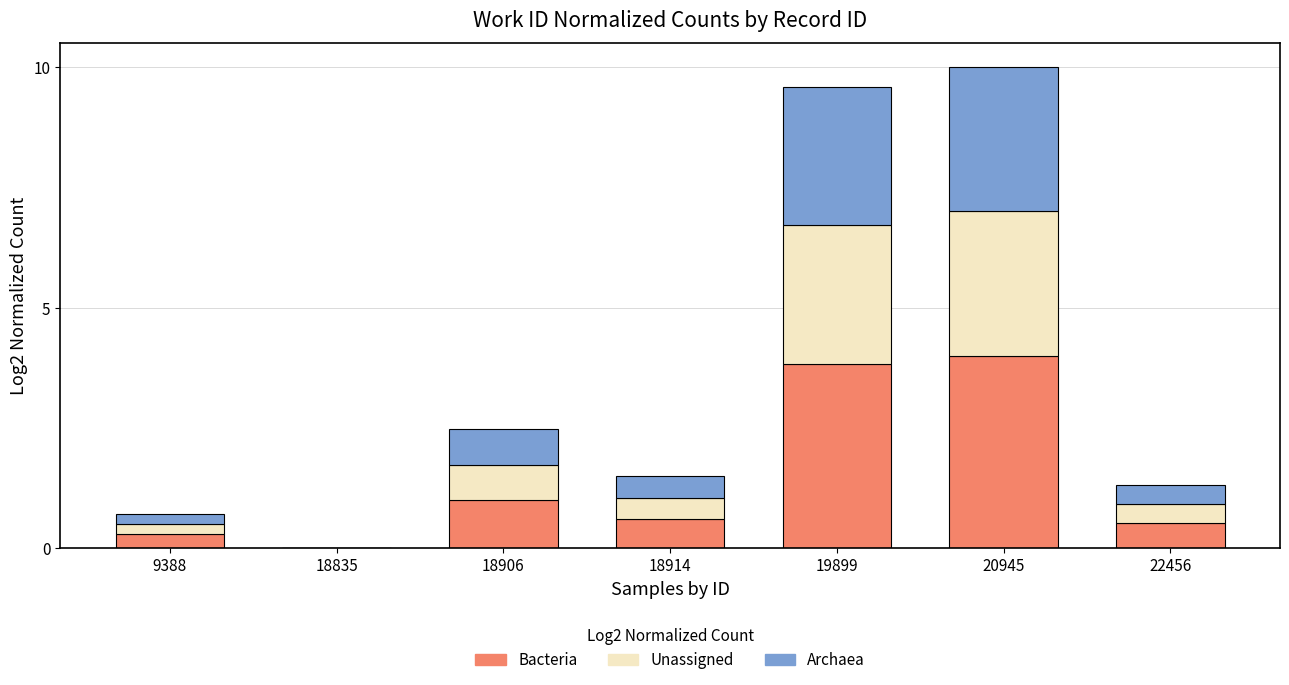

What is the sum of the Bacteria values at 20945 and 18835?

4.0